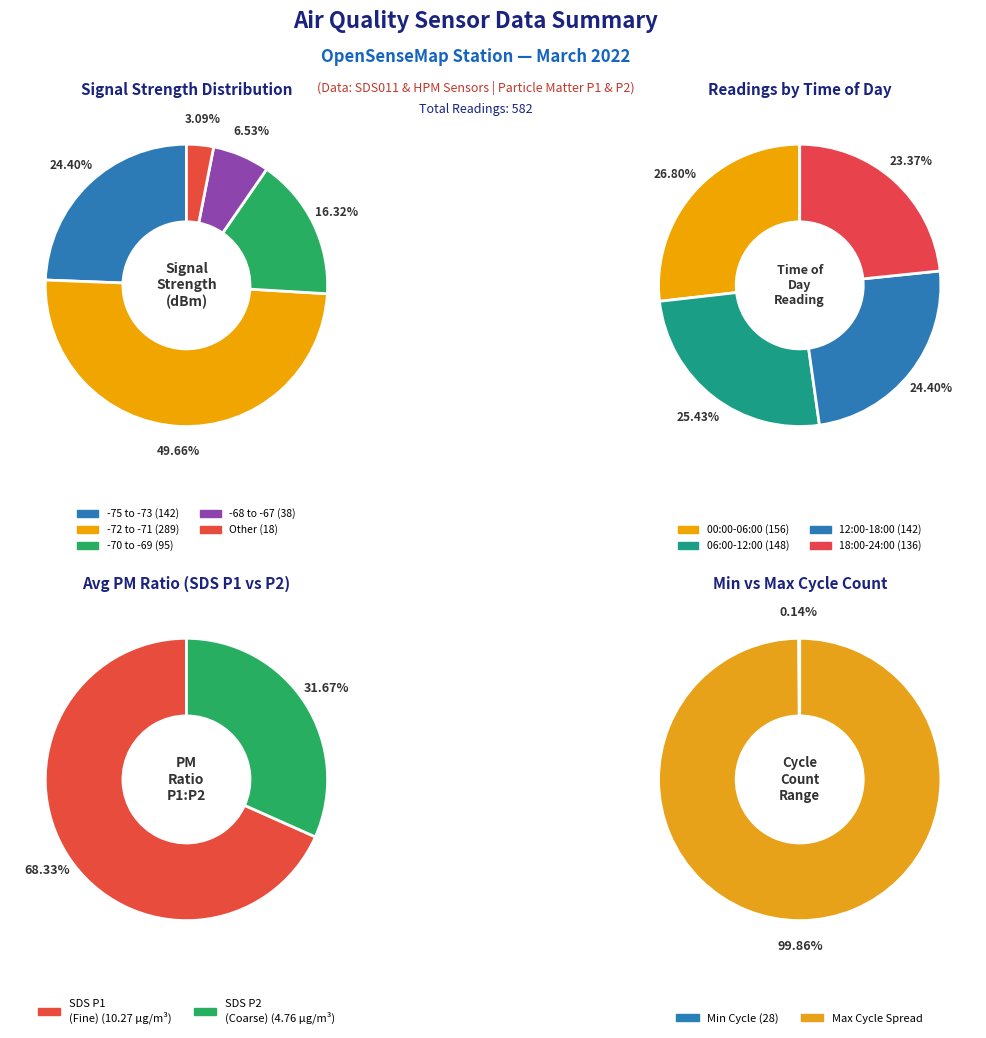

To the nearest percent, what is the average slice percentage?

25%